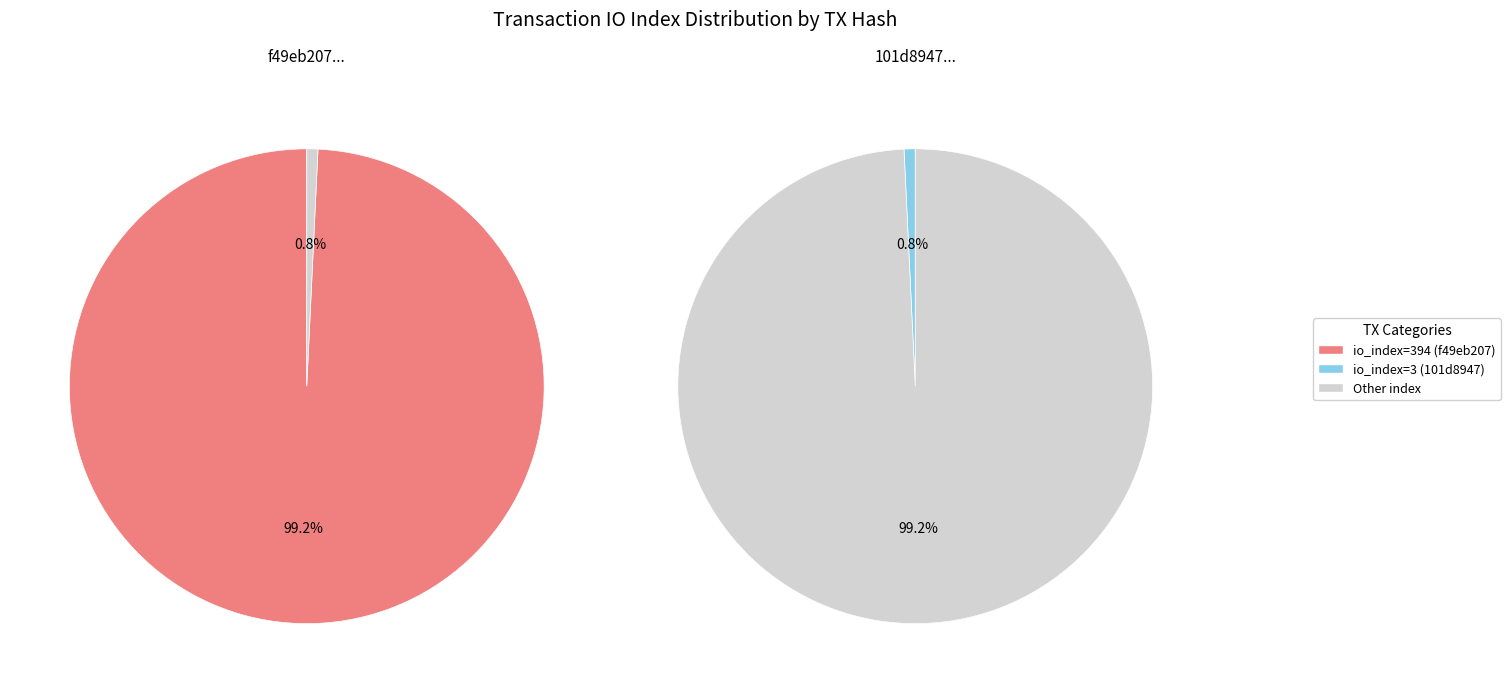

Does io_index=3 account for over 50% of the chart?

No